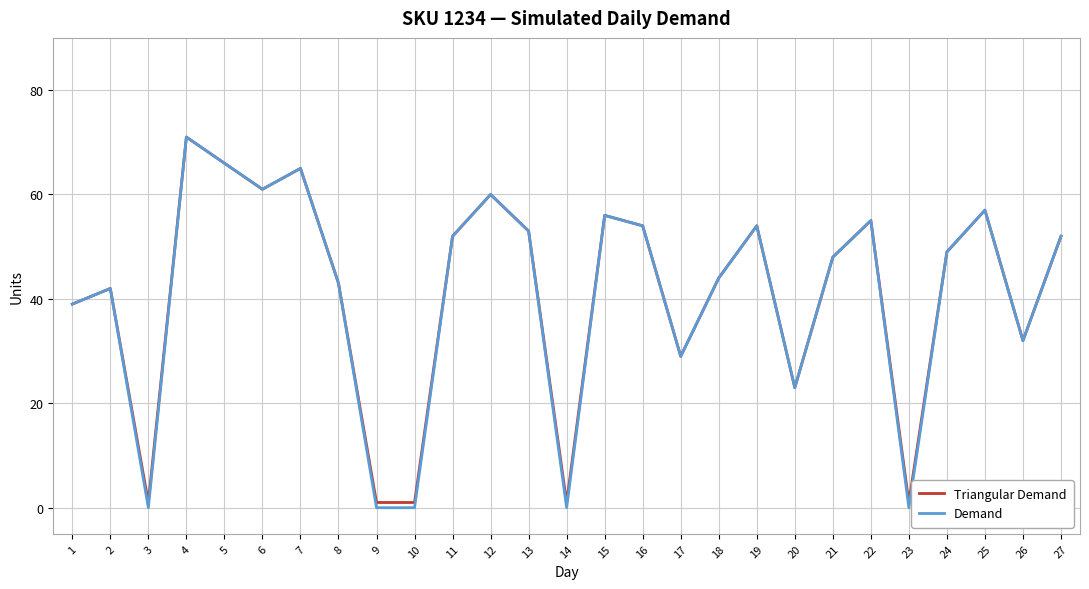

At which category is the sum across all series the highest?

4